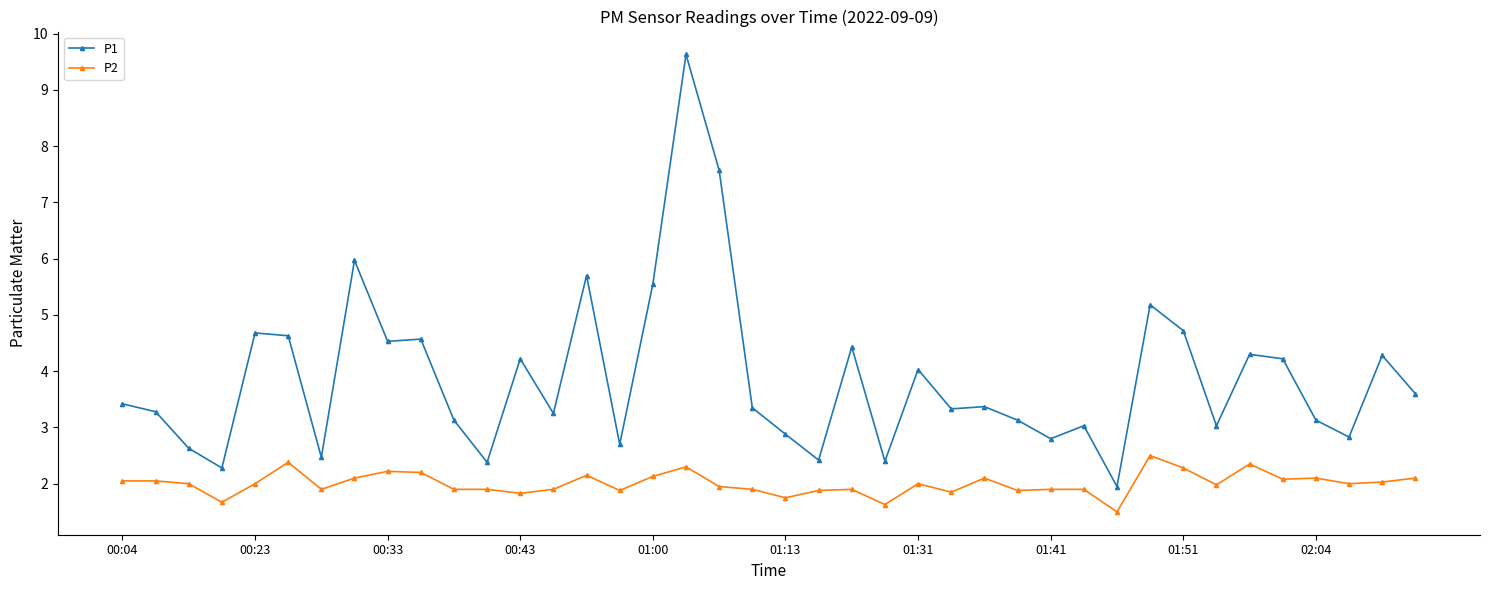

What is the highest value of the P1 series?

9.6